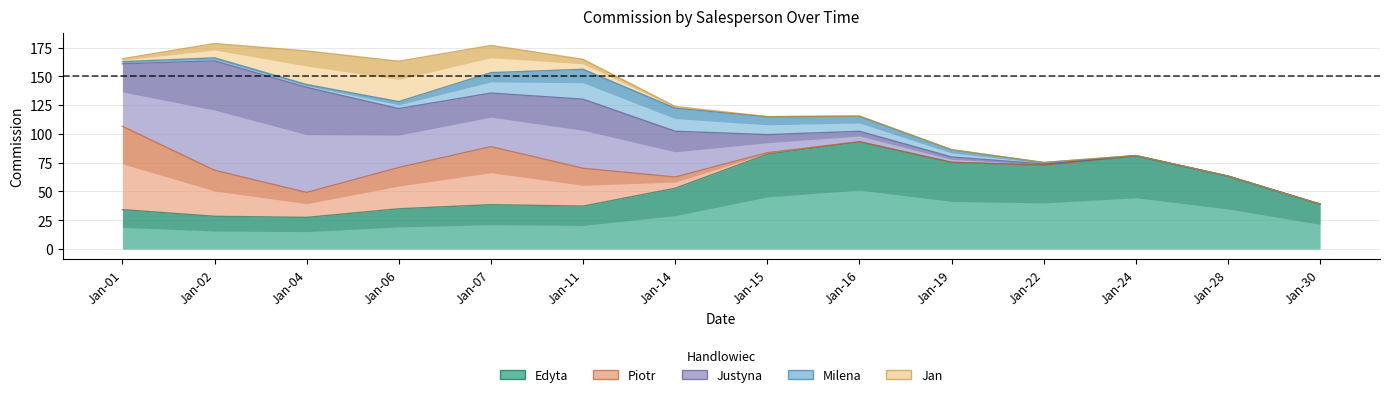

Is it true that Jan equals -27.0 at Jan-14?

False